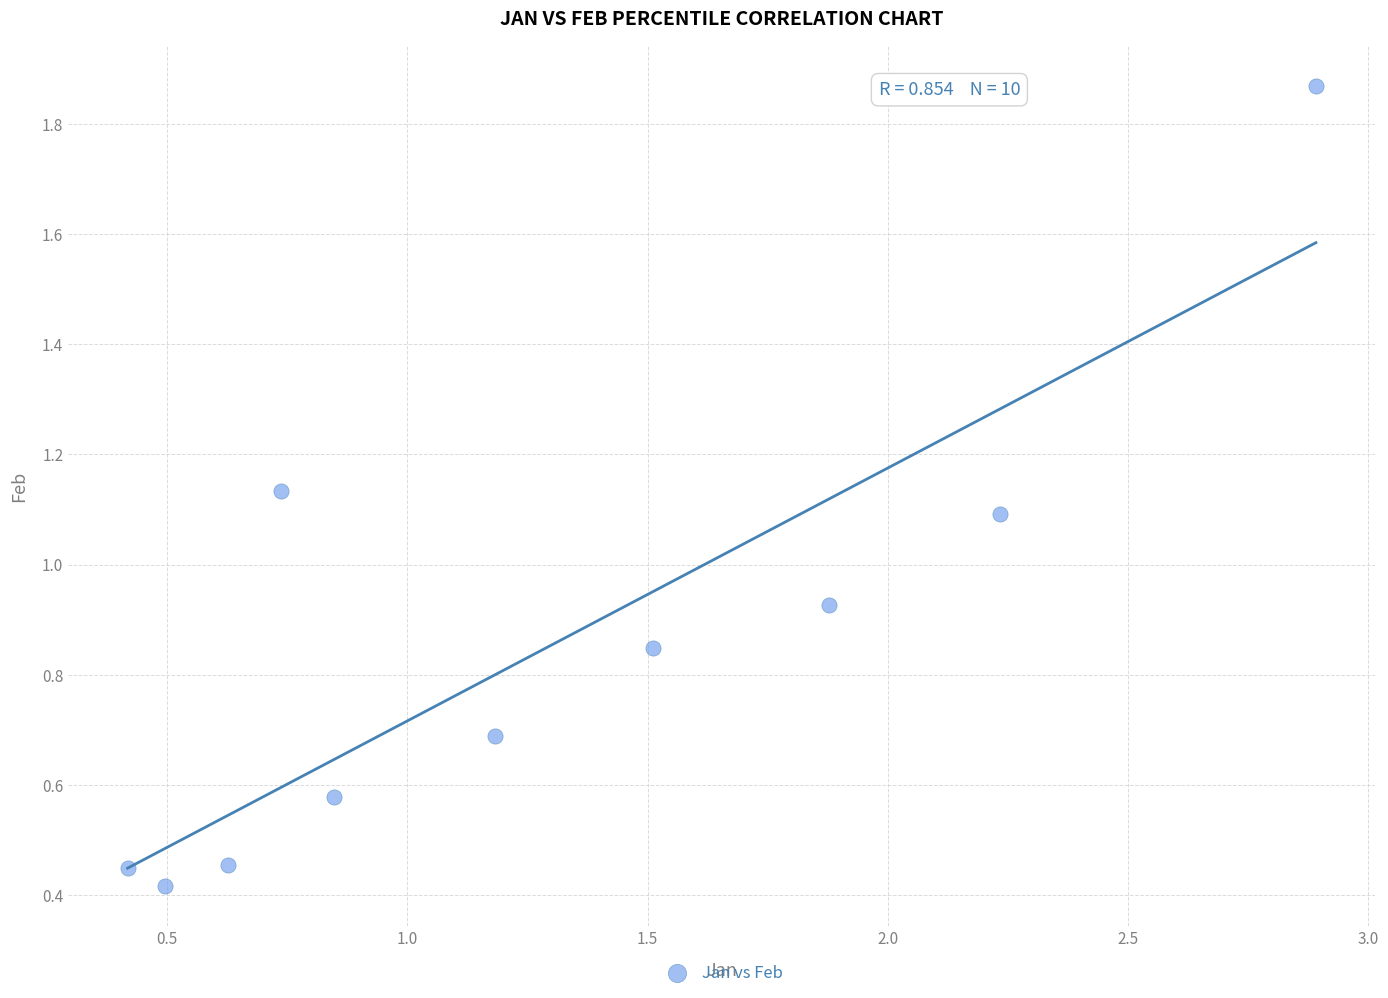

What is the average X value?

1.3